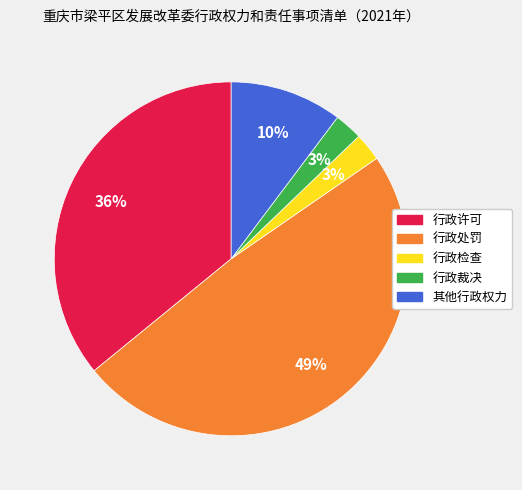

Is it true that 行政许可 is 36% of the pie?

True